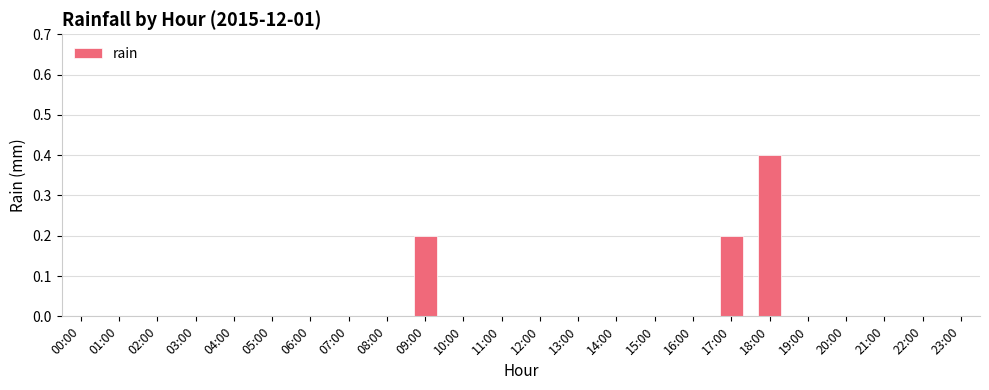

Are the bars horizontal?

No